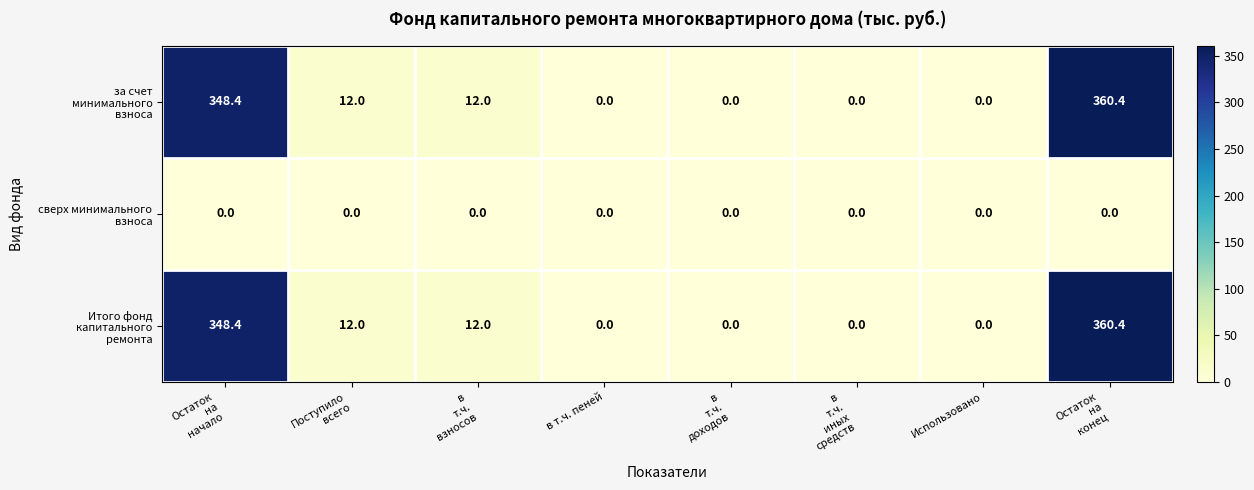

What is the maximum value shown in the chart?

360.4